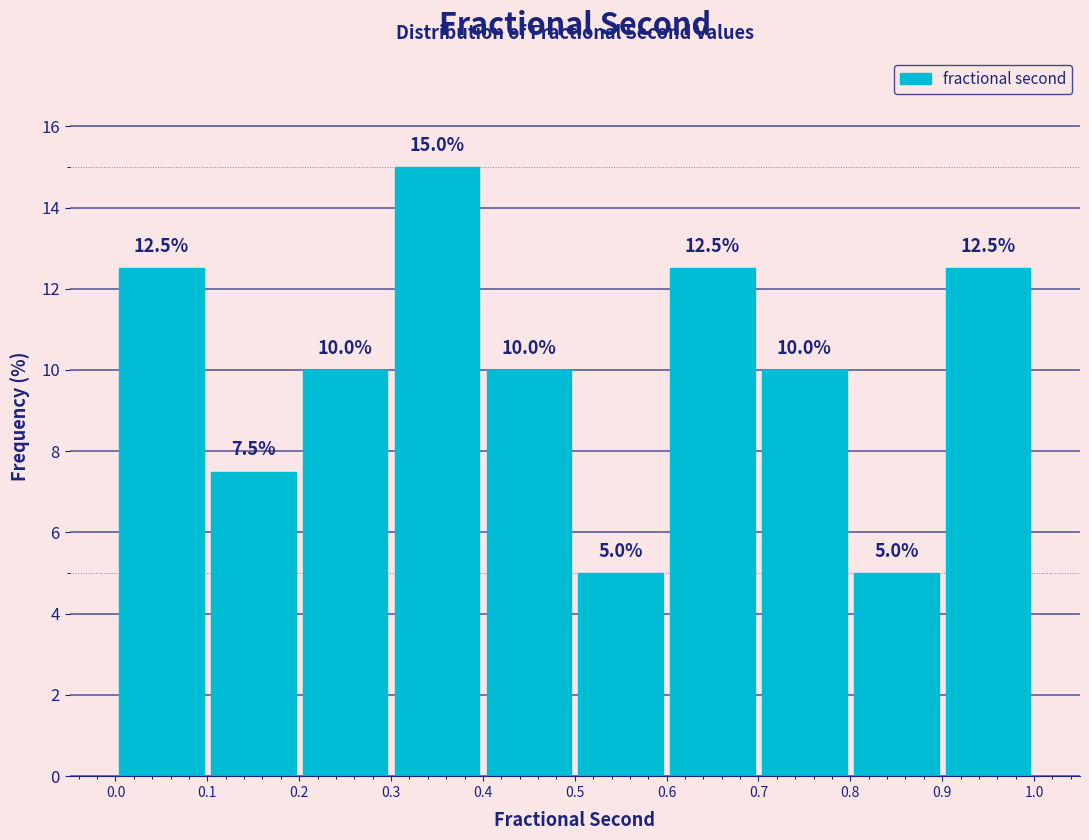

Over which range of the x-axis is the bar tallest?

0.3 to 0.4